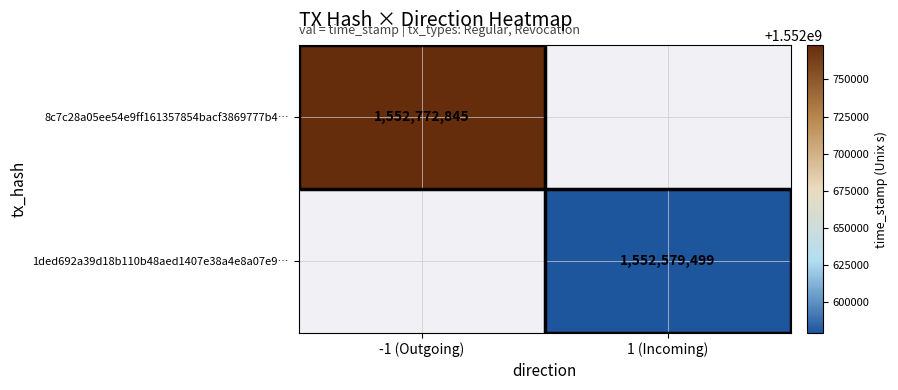

The value of 8c7c28a05ee54e9ff161357854bacf3869777b4… at -1 (Outgoing) is 385832084. True or false?

False